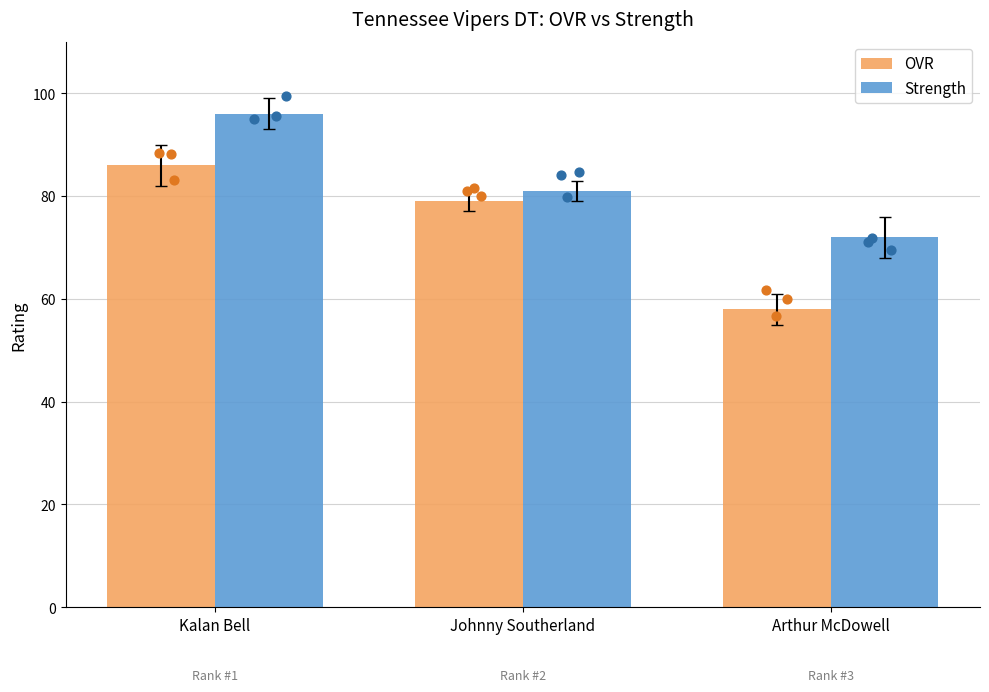

At how many categories does at least one series exceed 74?

2